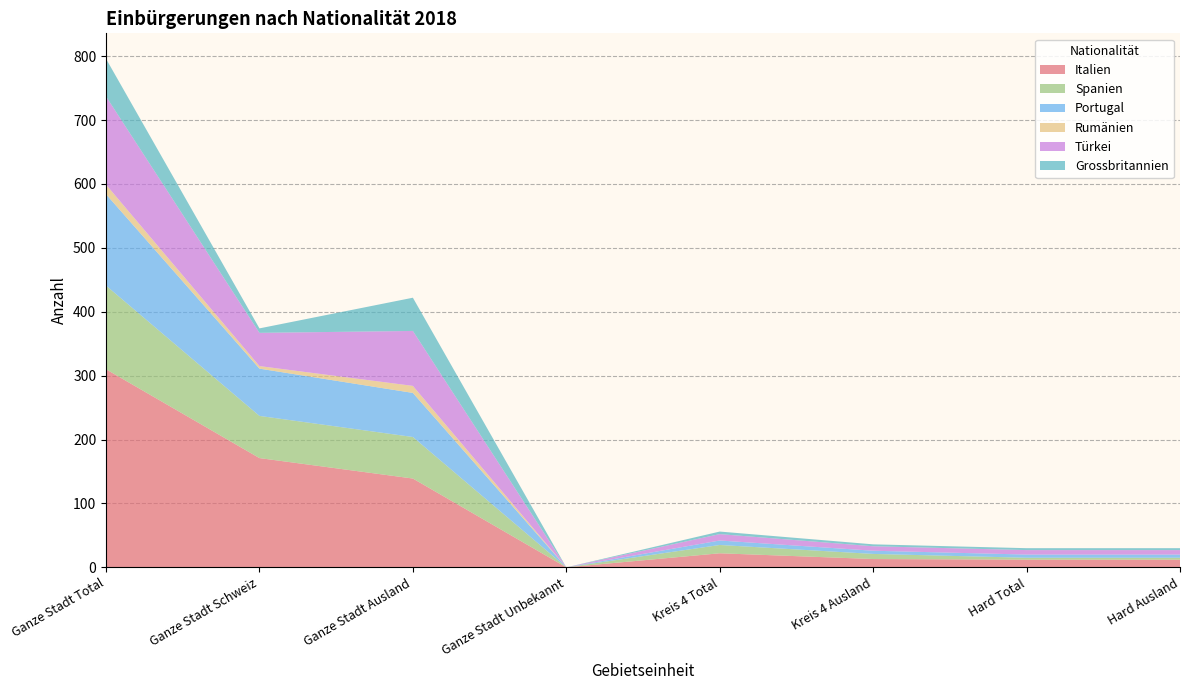

Reading left to right, transcribe all the data shown in this chart.

Italien: 310	171	139	0	22	13	12	12
Spanien: 131	66	65	0	13	8	3	3
Portugal: 143	74	69	0	7	5	5	5
Rumänien: 15	4	11	0	0	0	0	0
Türkei: 138	52	86	0	10	7	7	7
Grossbritannien: 59	7	52	0	4	3	3	3